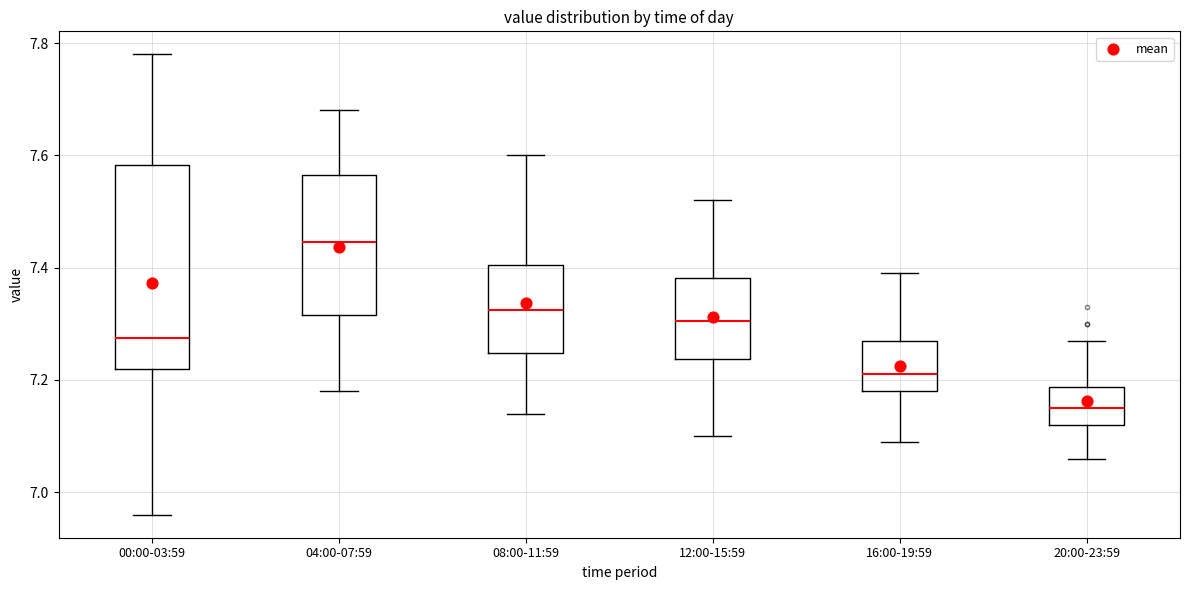

Which box's median line is the lowest?

20:00-23:59